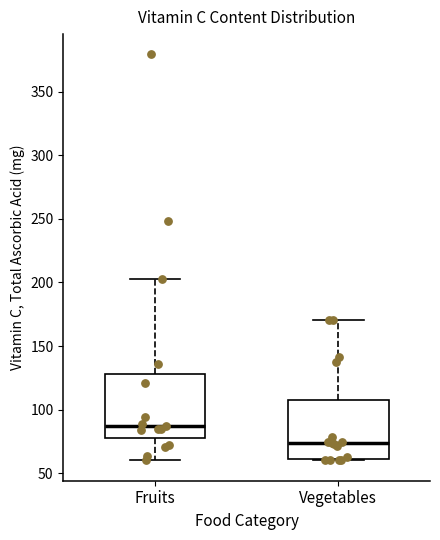

Which box's median line is the highest?

Fruits